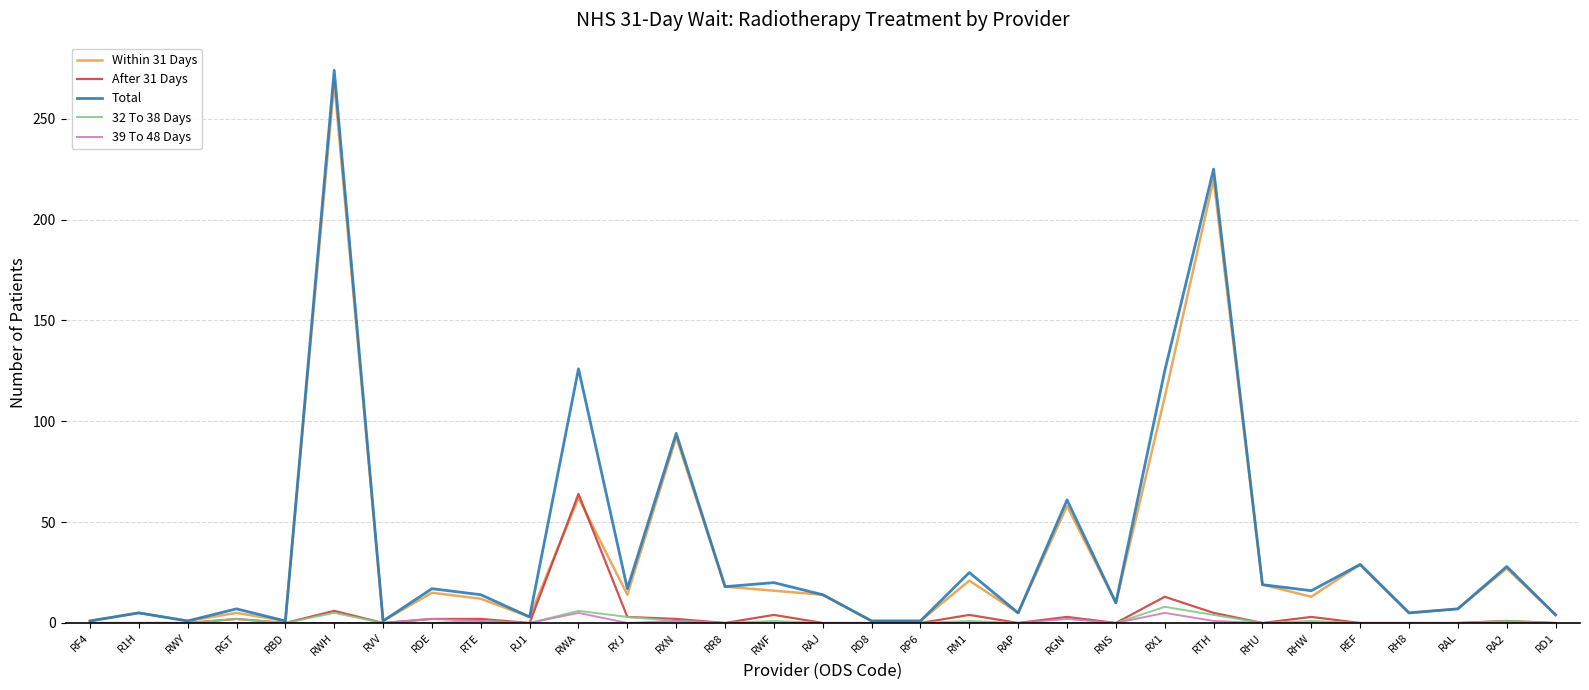

What is the difference between the 32 To 38 Days values at RAP and RGT?

2